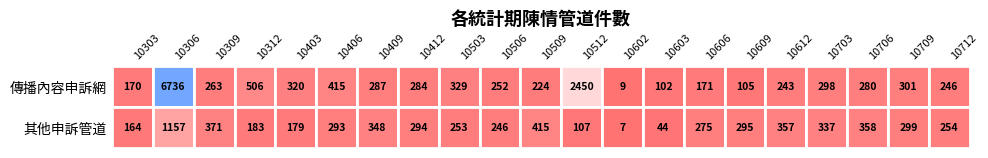

Rank the series at 10609 from highest to lowest value.

其他申訴管道, 傳播內容申訴網